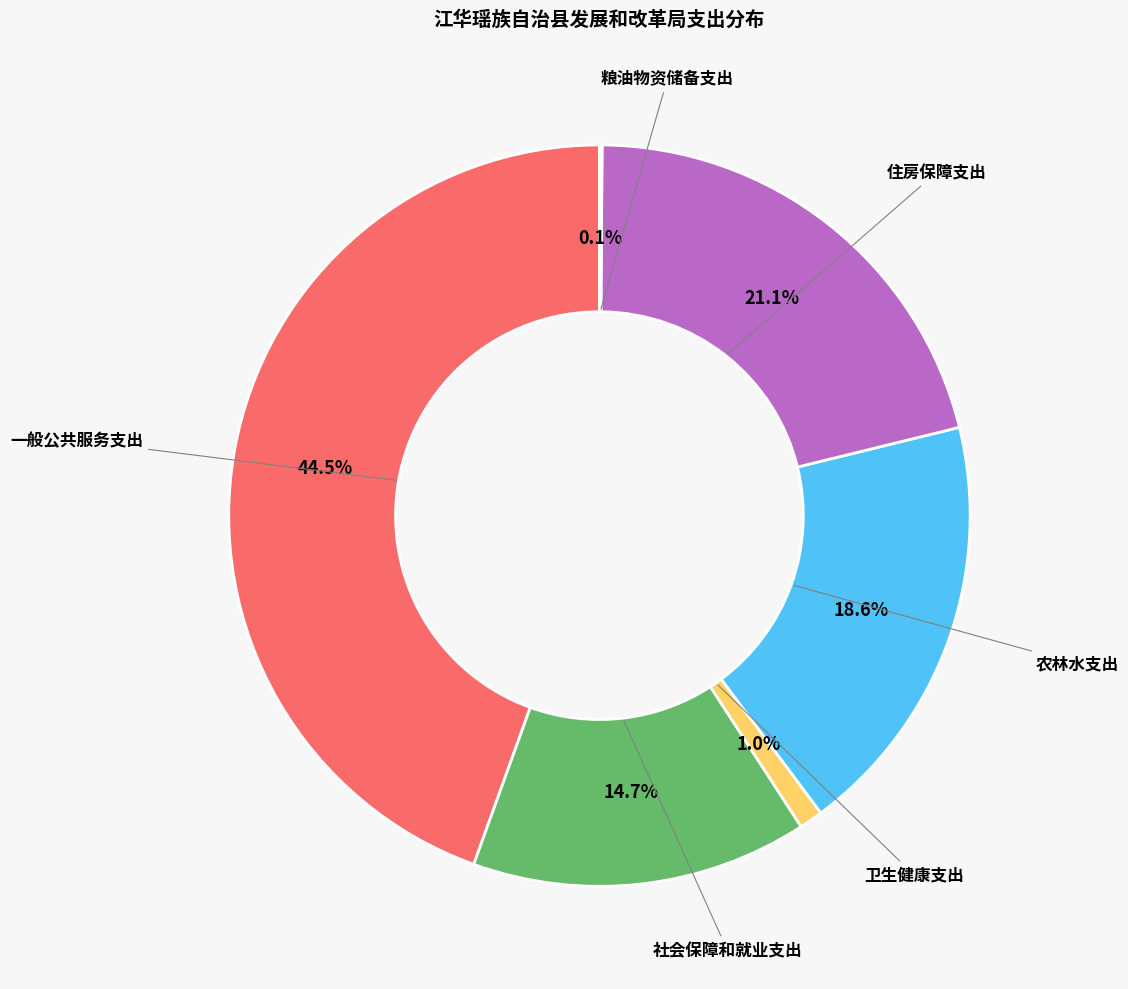

Combined, do 农林水支出 and 一般公共服务支出 account for over 50%?

Yes